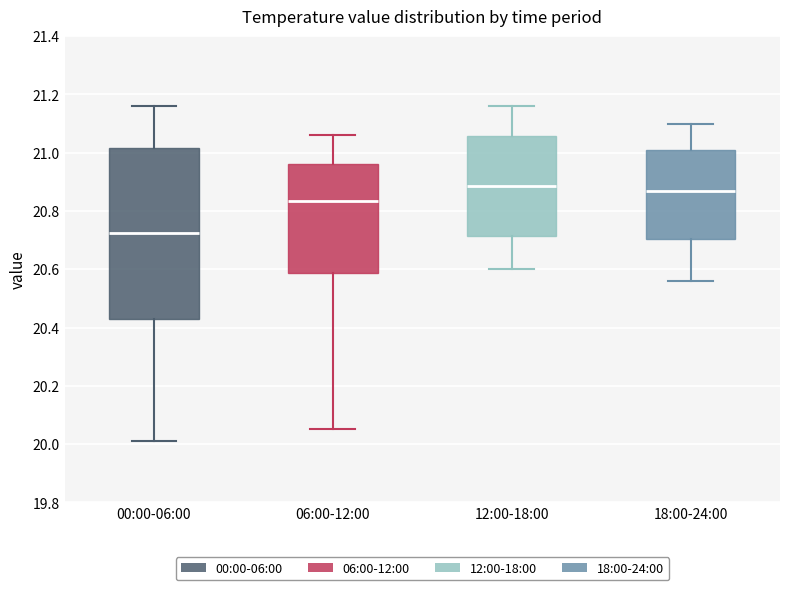

Reading left to right, transcribe this box plot: for each box, give where its median line is, the range the box spans, and where its two whiskers end, as read against the y-axis. The values are not printed on the chart, so give them approximately, as read against the axis.

00:00-06:00: median 20.72, box 20.42 to 21.02, whiskers 20.02 to 21.16
06:00-12:00: median 20.84, box 20.58 to 20.96, whiskers 20.06 to 21.06
12:00-18:00: median 20.88, box 20.72 to 21.06, whiskers 20.60 to 21.16
18:00-24:00: median 20.88, box 20.70 to 21.02, whiskers 20.56 to 21.10